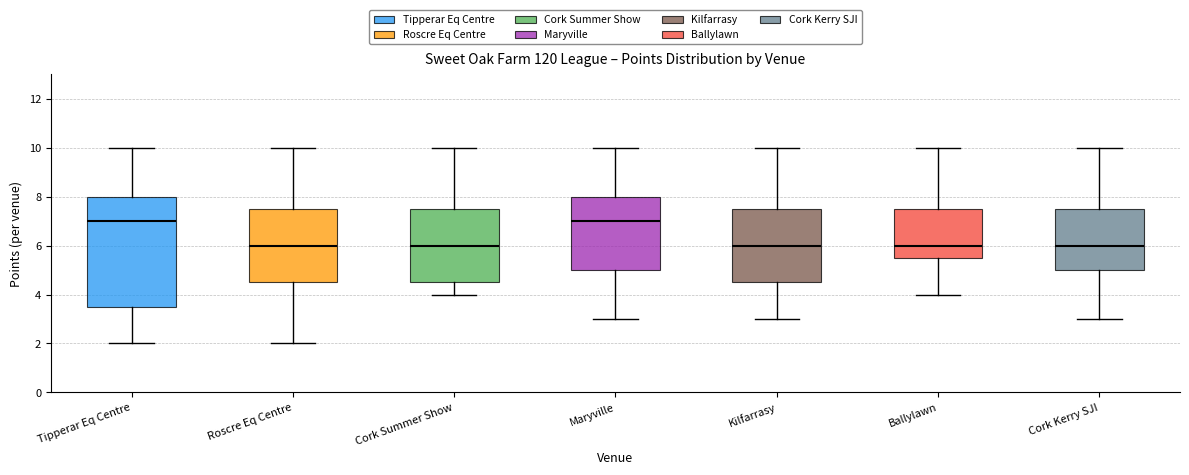

Reading left to right, transcribe this box plot: for each box, give where its median line is, the range the box spans, and where its two whiskers end, as read against the y-axis. The values are not printed on the chart, so give them approximately, as read against the axis.

Tipperar Eq Centre: median 7.0, box 3.6 to 8.0, whiskers 2.0 to 10.0
Roscre Eq Centre: median 6.0, box 4.6 to 7.6, whiskers 2.0 to 10.0
Cork Summer Show: median 6.0, box 4.6 to 7.6, whiskers 4.0 to 10.0
Maryville: median 7.0, box 5.0 to 8.0, whiskers 3.0 to 10.0
Kilfarrasy: median 6.0, box 4.6 to 7.6, whiskers 3.0 to 10.0
Ballylawn: median 6.0, box 5.6 to 7.6, whiskers 4.0 to 10.0
Cork Kerry SJI: median 6.0, box 5.0 to 7.6, whiskers 3.0 to 10.0